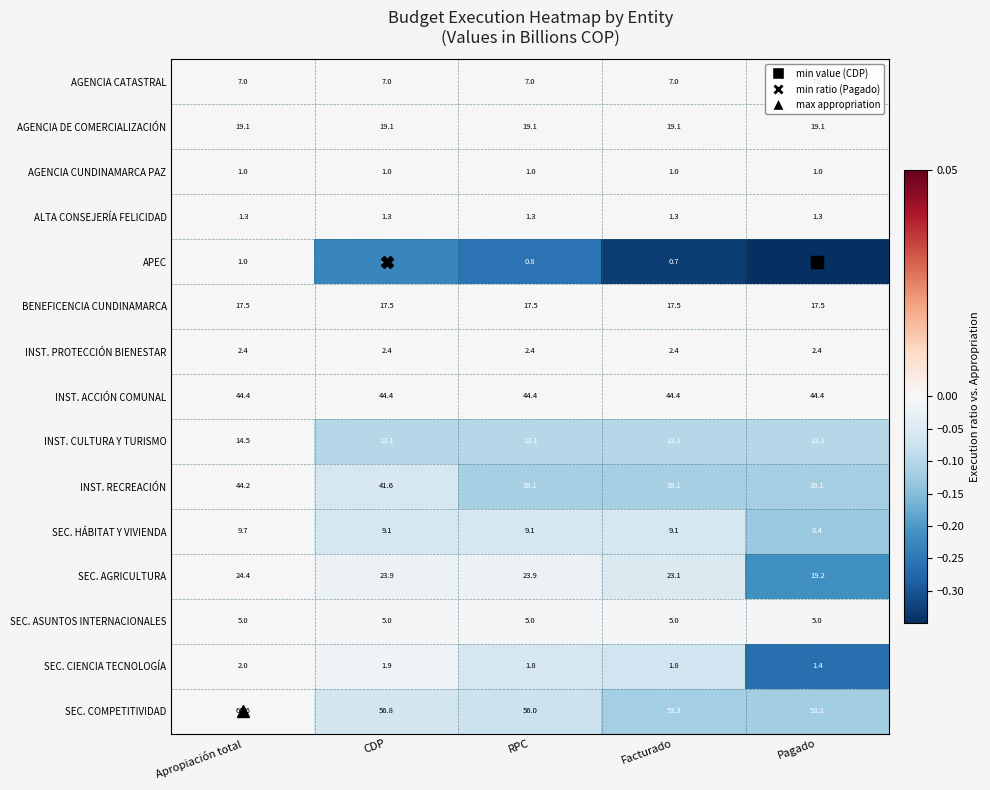

At which category is the sum across all series the highest?

Apropiación total